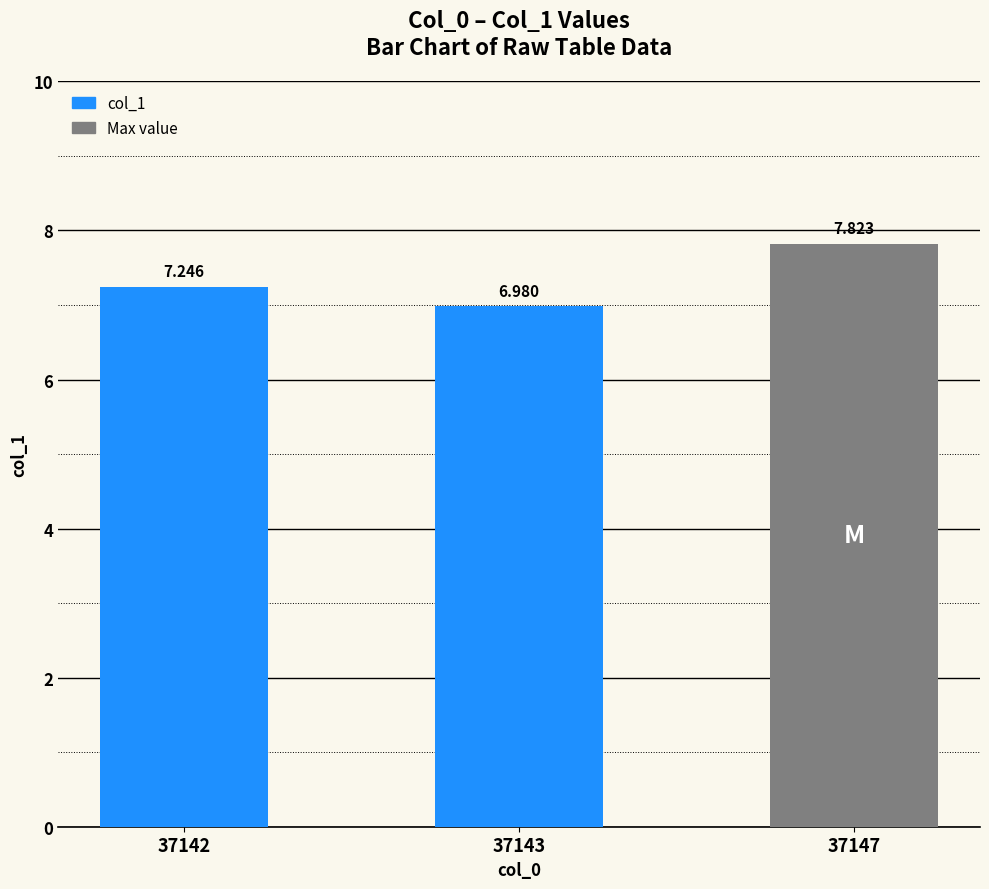

What is the value of the 1st bar from the left?

7.2